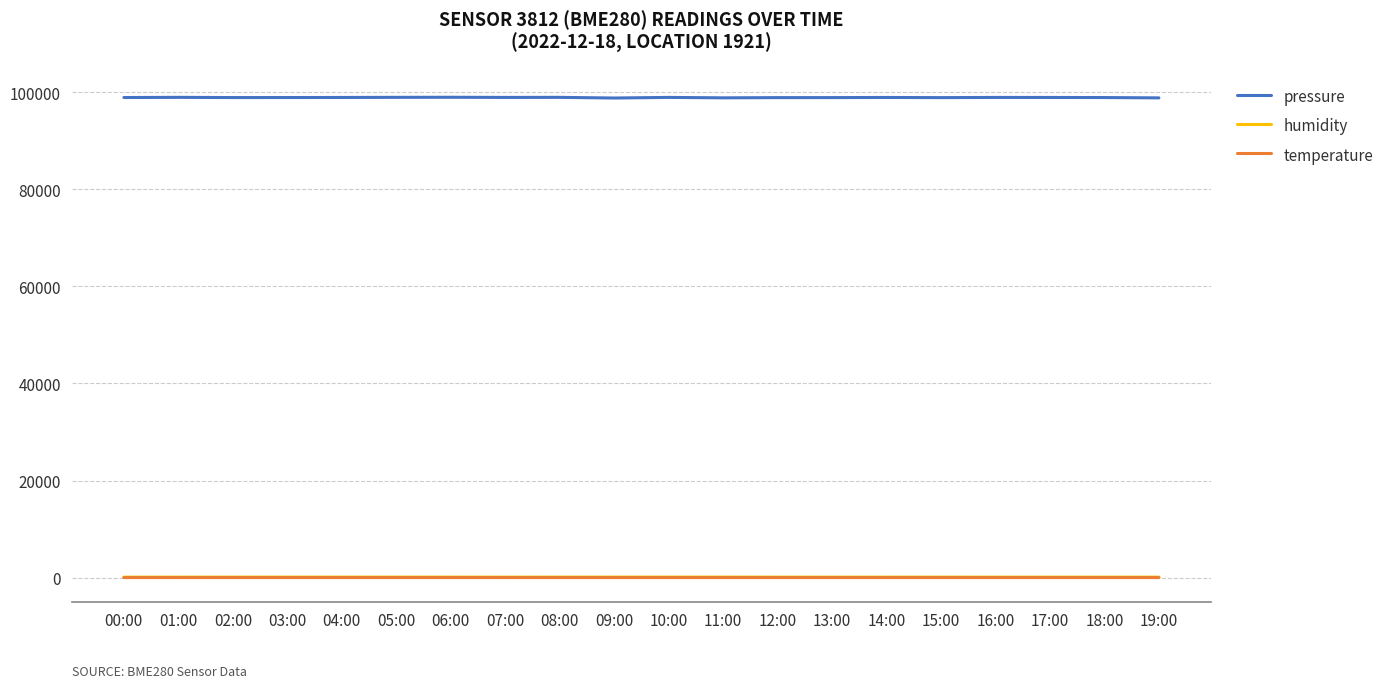

True or false: humidity and pressure cross at least once.

False